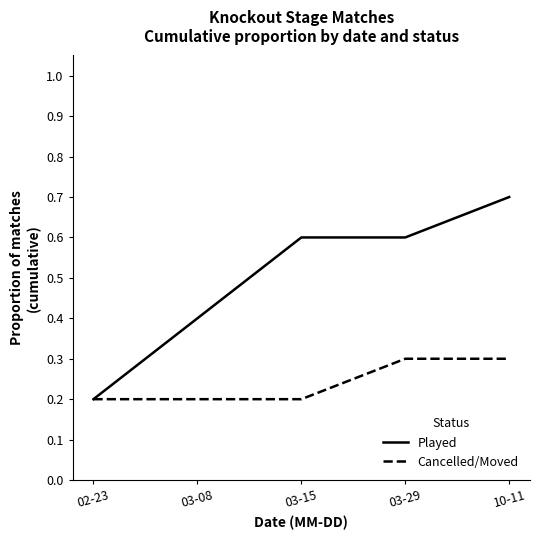

The Cancelled/Moved series shows 0.3 at 02-23. True or false?

False